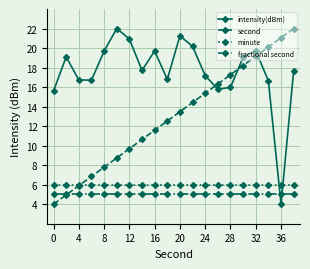

What is the value of the intensity(dBm) point at the 13th from the left?

17.2